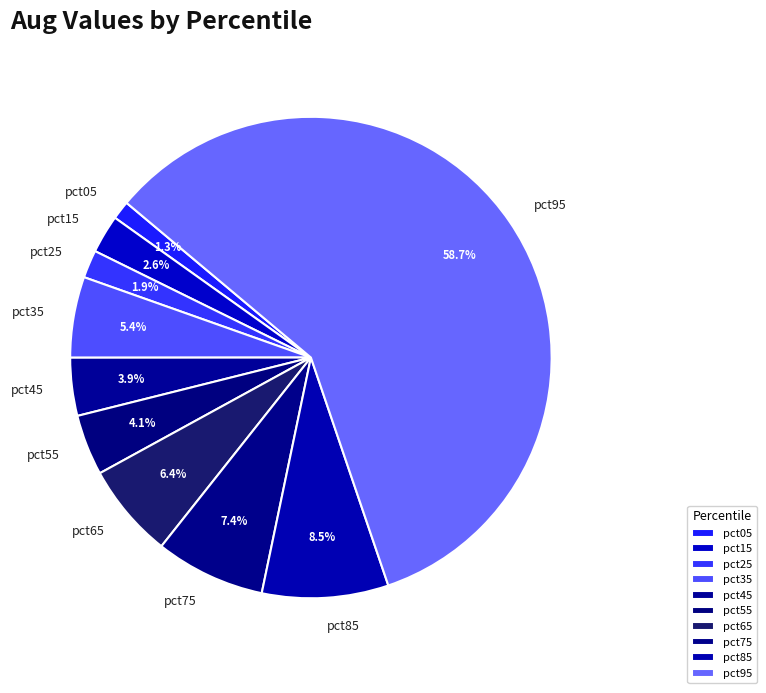

The pct05 slice represents 1% of the pie. True or false?

True